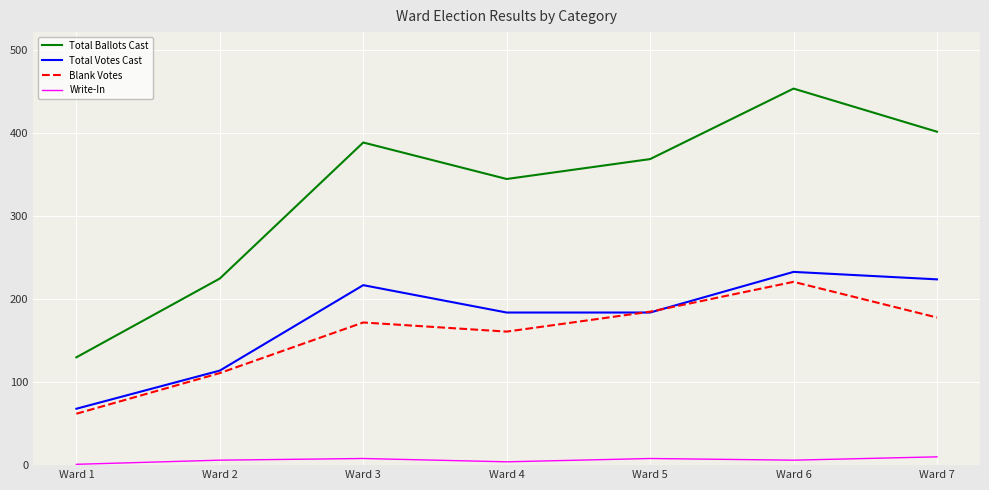

At which label does Blank Votes reach its minimum?

Ward 1